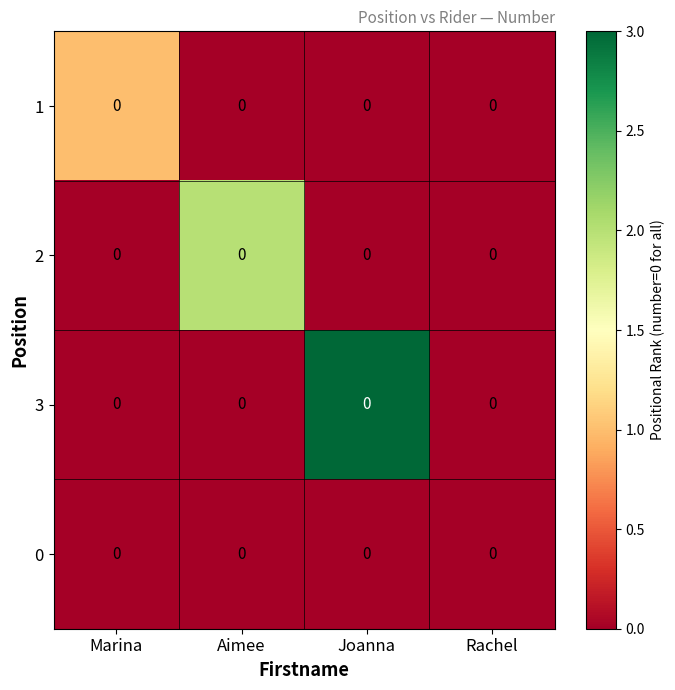

Count the 2 values in the range 0 to 2.

4